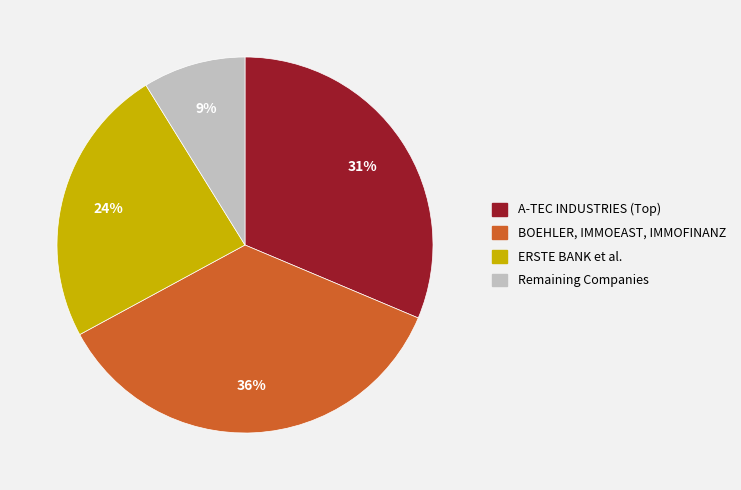

To the nearest percent, what is the average slice percentage?

25%